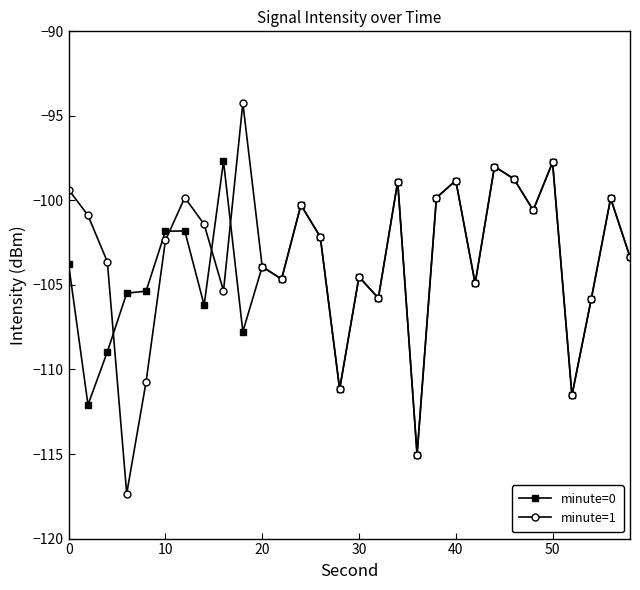

Does the chart display data point markers on the line(s)?

Yes